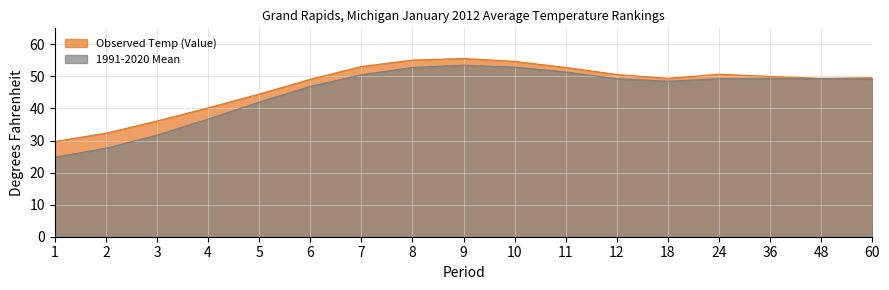

At 2, list the series in order from largest to smallest.

Observed Temp (Value), 1991-2020 Mean